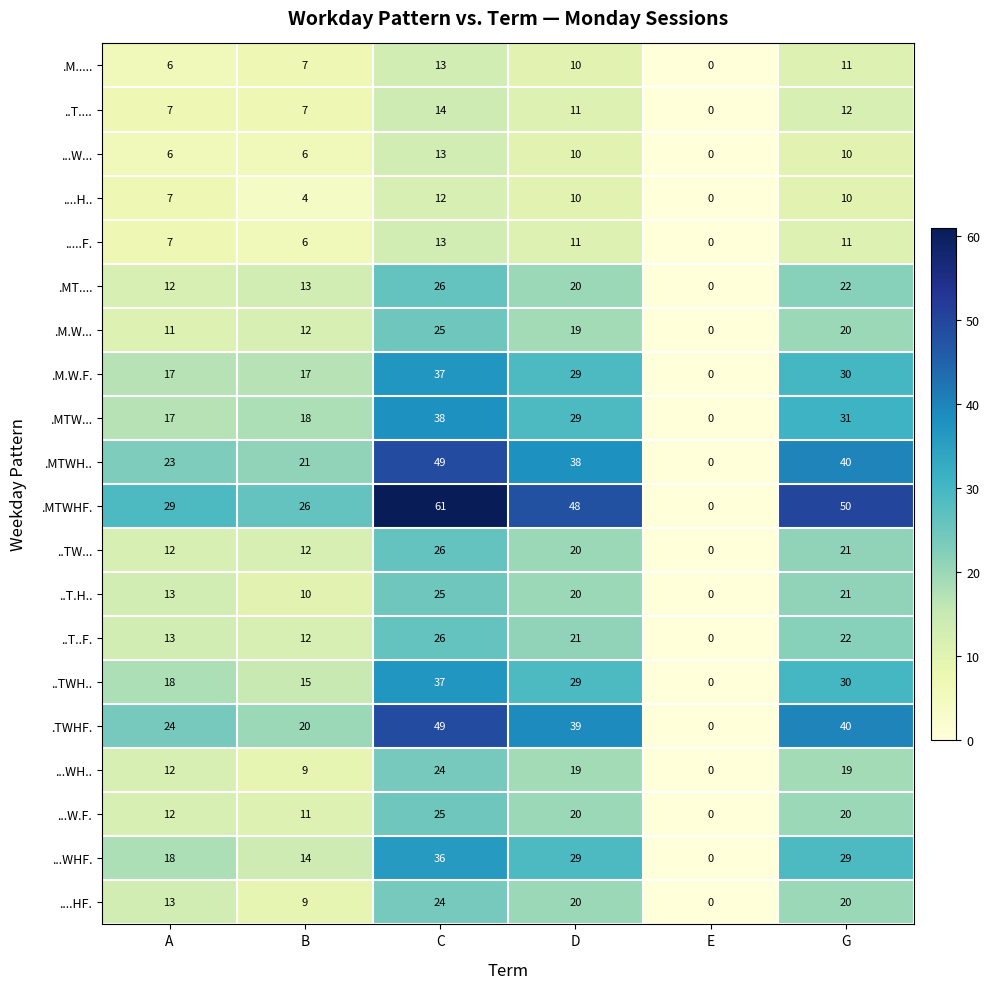

Which series changed the most between B and D?

.MTWHF.